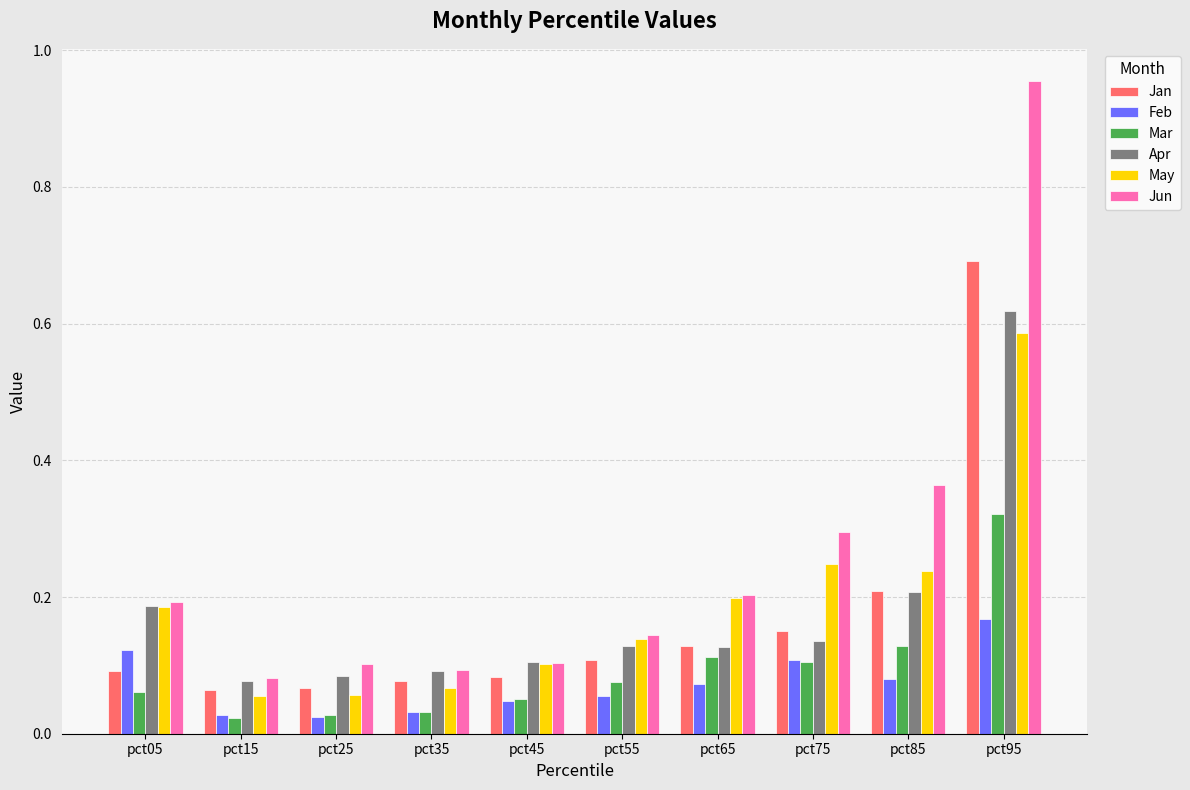

What is the difference between the maximum and minimum values in the Apr series?

0.5